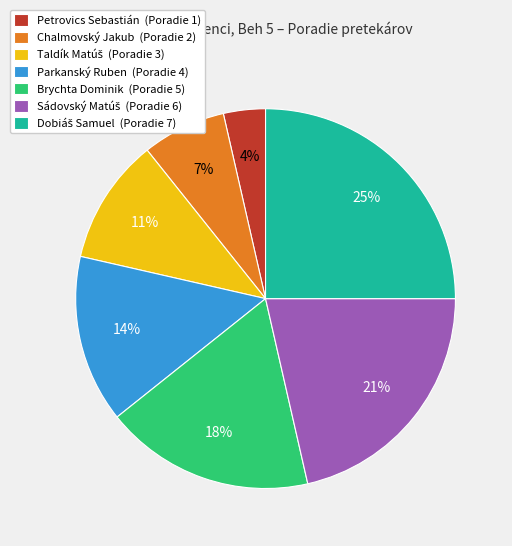

Which has a higher value, Parkanský Ruben (Poradie 4) or Petrovics Sebastián (Poradie 1)?

Parkanský Ruben (Poradie 4)